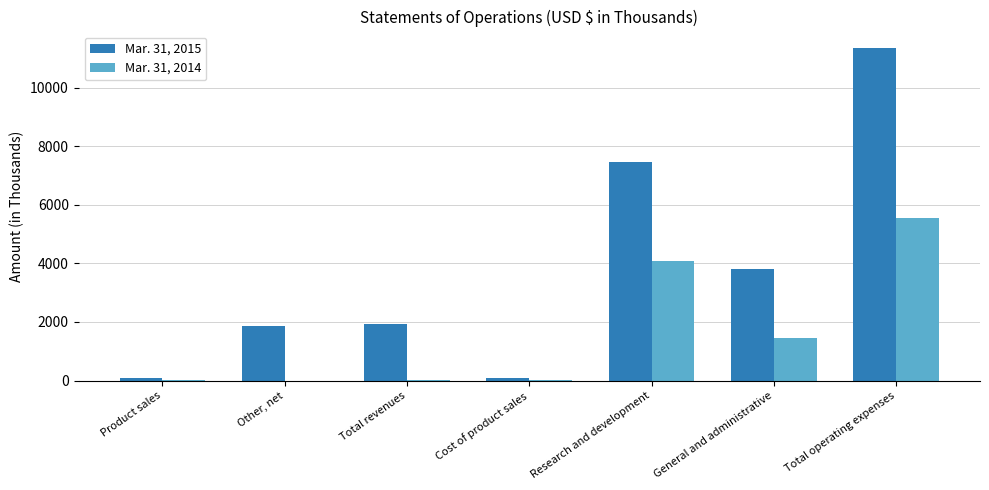

True or false: Mar. 31, 2015 has a value of 6129 at General and administrative.

False